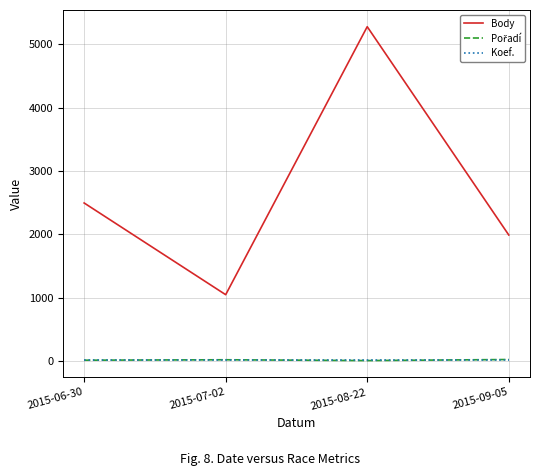

True or false: Body and Koef. cross at least once.

False